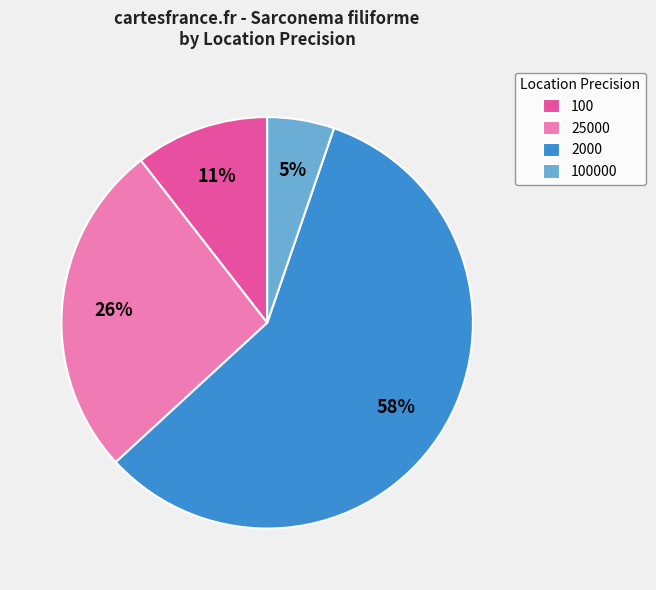

Count the number of slices in the pie.

4